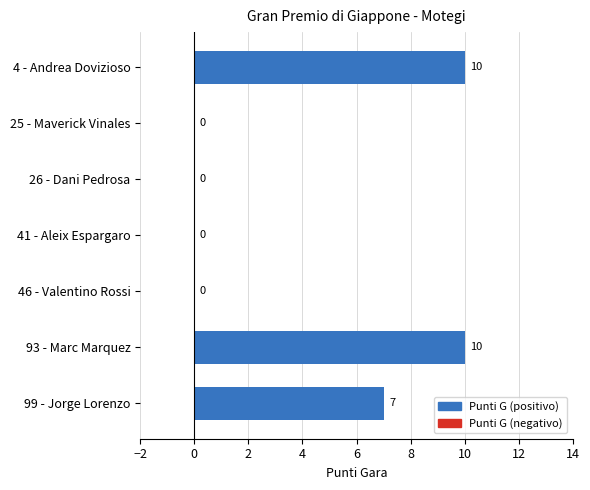

At which label is the value closest to 5?

99 - Jorge Lorenzo